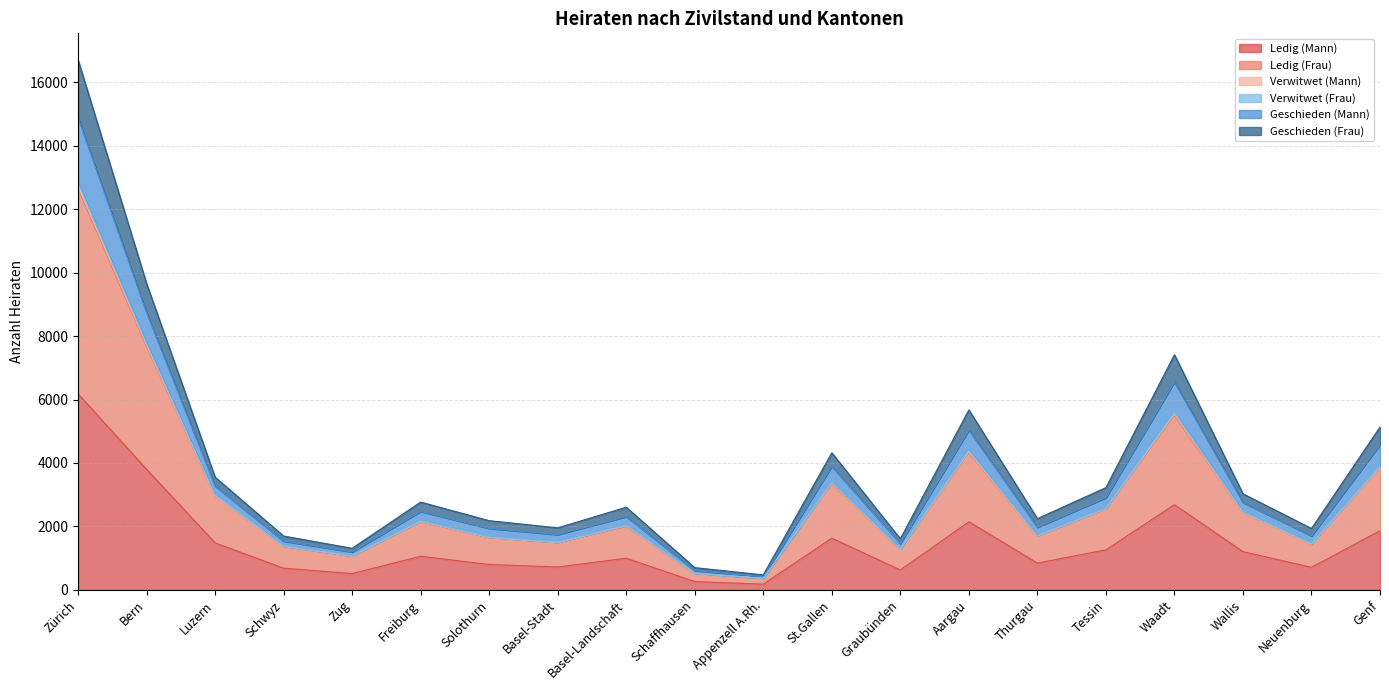

At which category is the sum across all series the highest?

Zürich